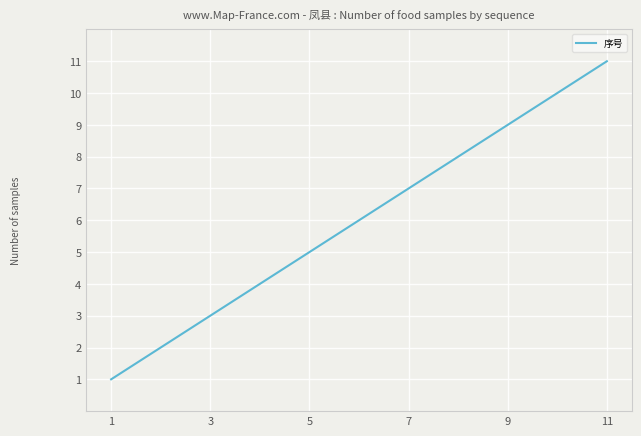

What is the maximum value shown in the chart?

11.0